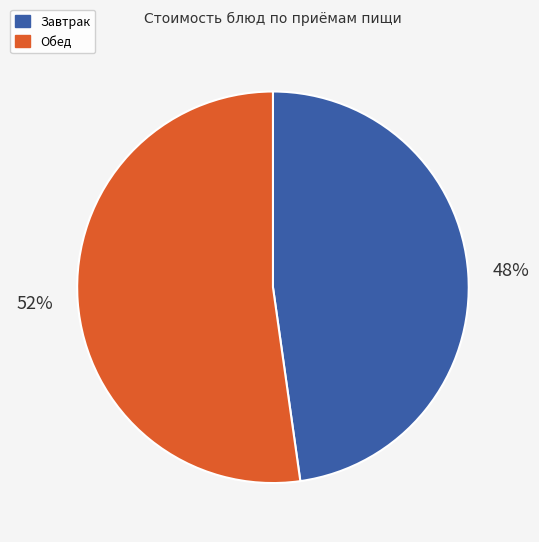

Is there any slice that represents more than half of the pie?

Yes